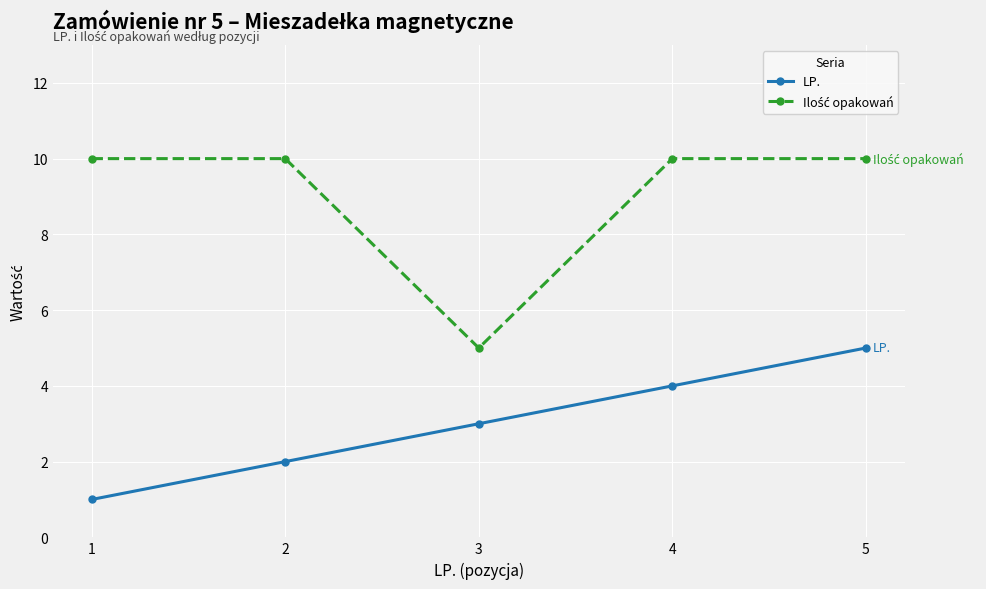

What is the highest value of the LP. series?

5